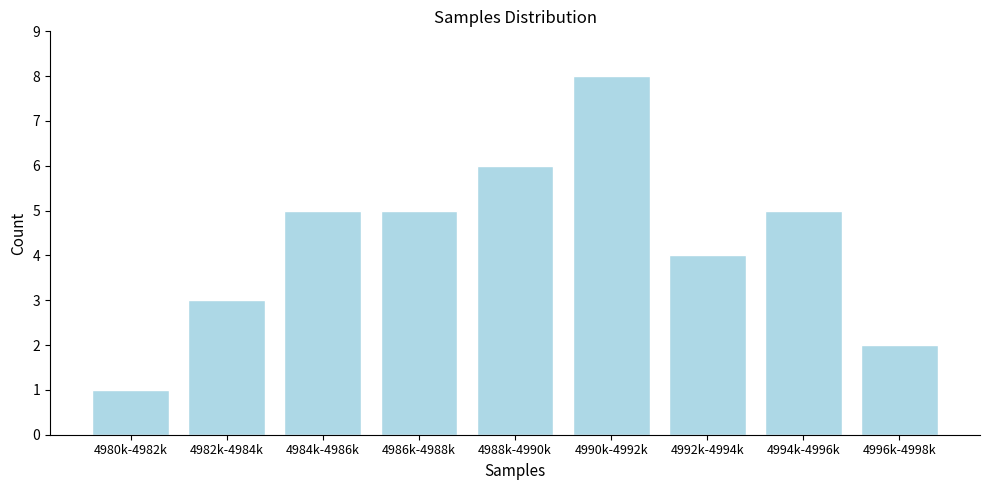

Reading left to right, what are all the values shown in this chart?

4980k-4982k=1	4982k-4984k=3	4984k-4986k=5	4986k-4988k=5	4988k-4990k=6	4990k-4992k=8	4992k-4994k=4	4994k-4996k=5	4996k-4998k=2